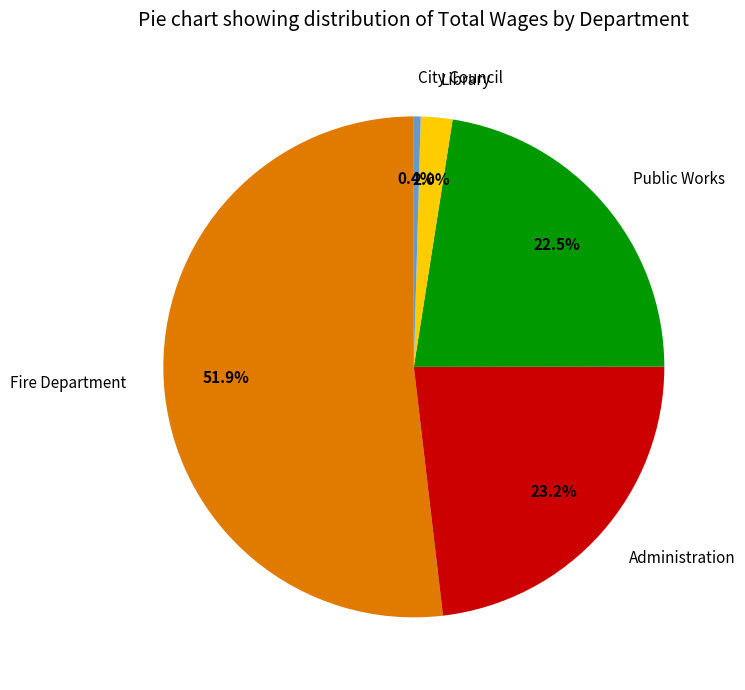

How many slices are in this pie chart?

5